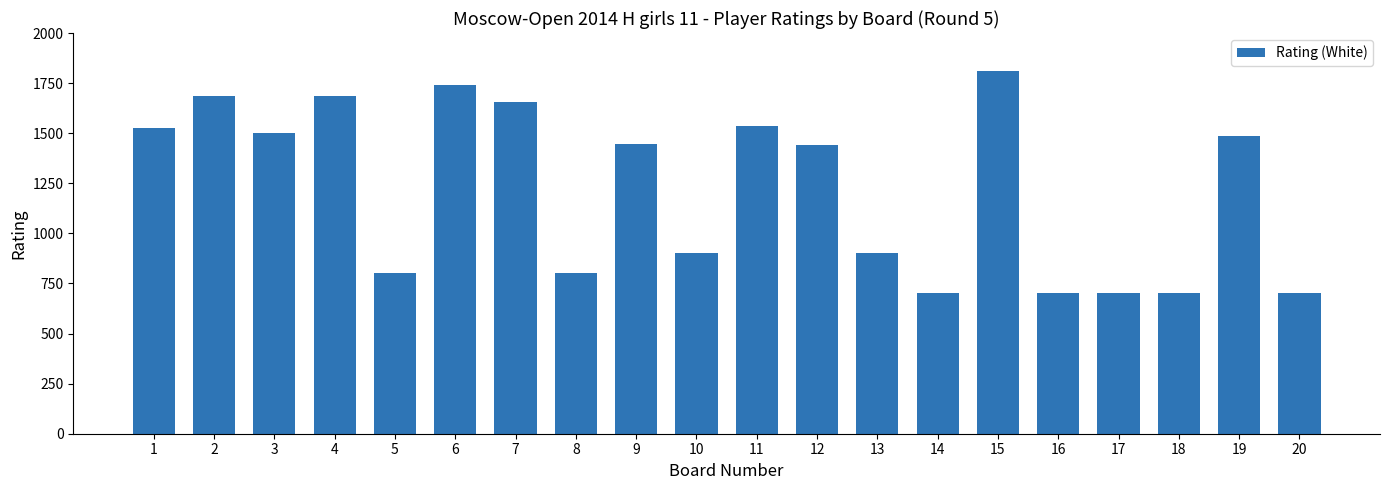

True or false: the data shows 700 at 18.

True